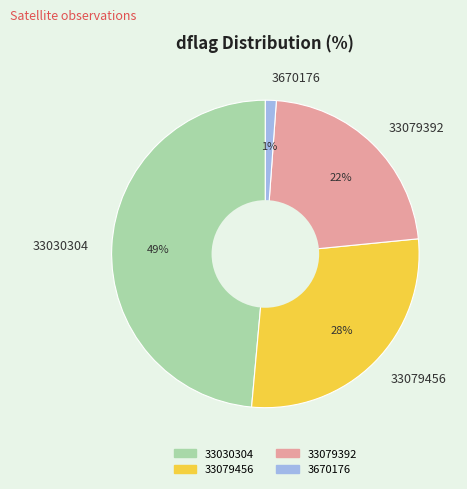

Which slice is the largest?

33030304